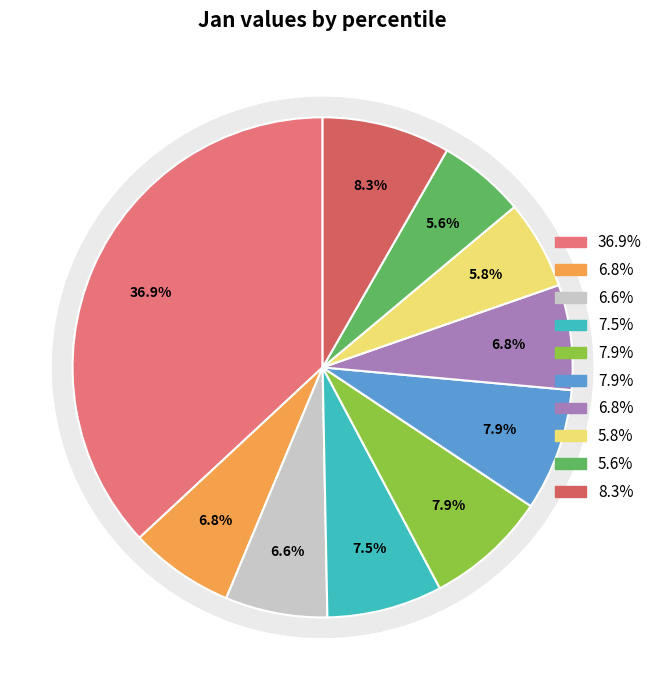

Count the number of slices in the pie.

10